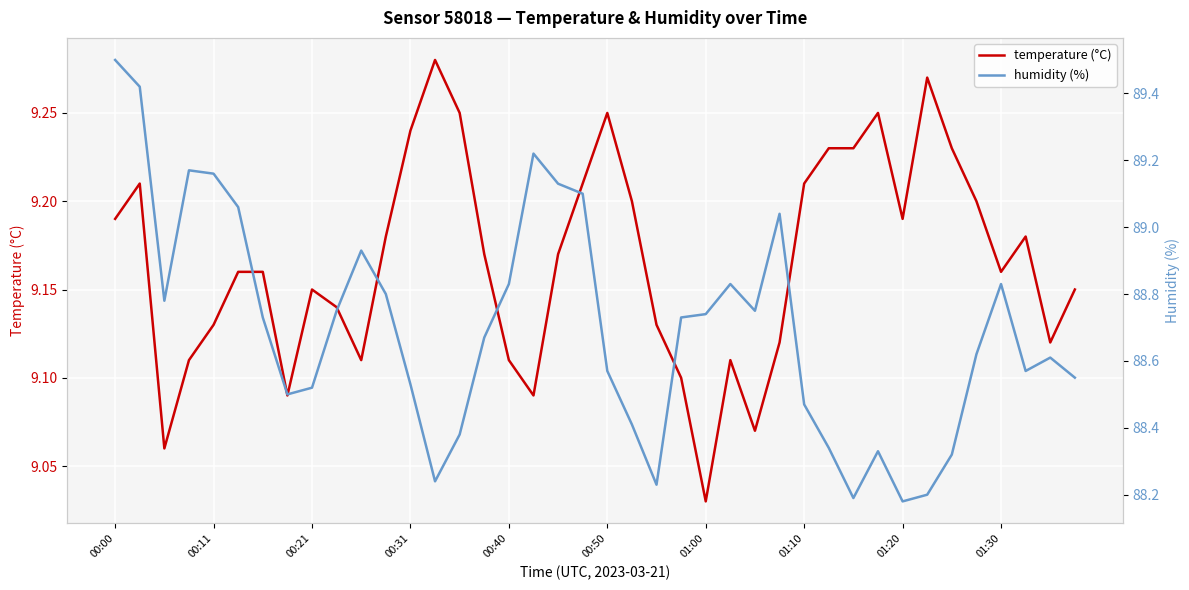

At which label is temperature (°C) closest to 9?

01:00